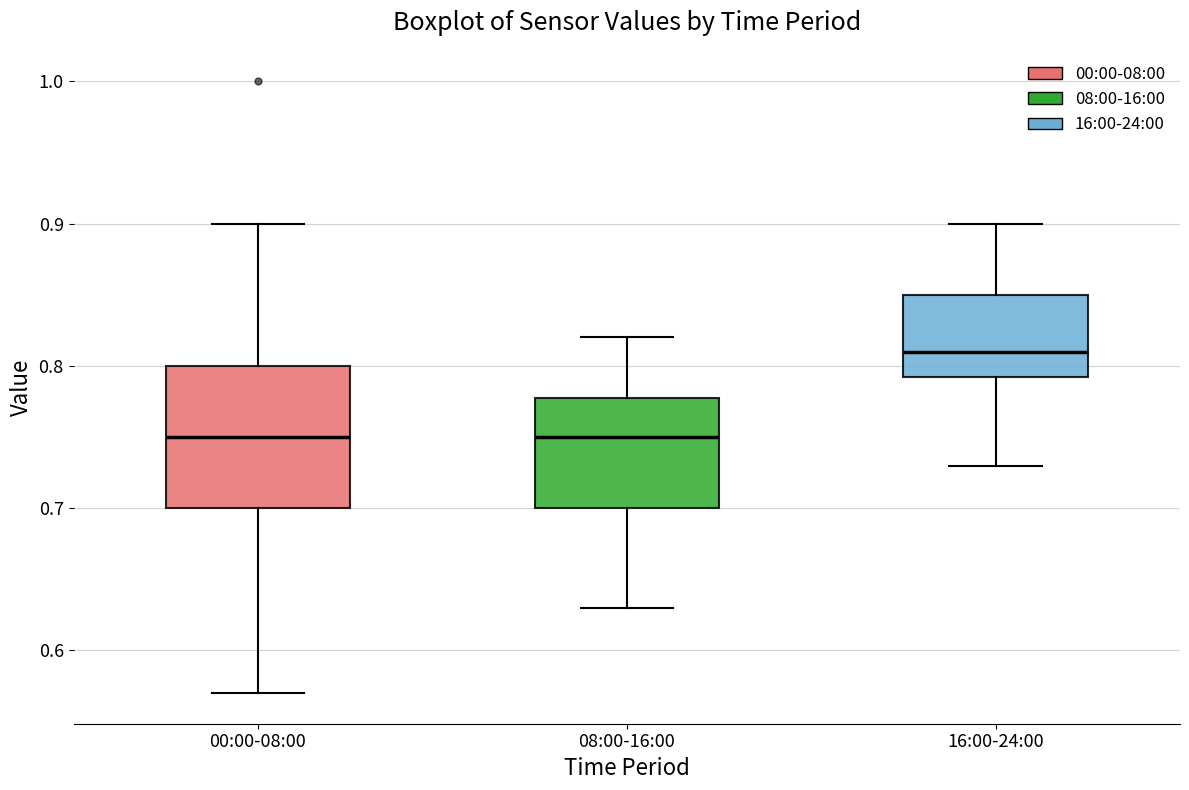

Which box's median line is the highest?

16:00-24:00